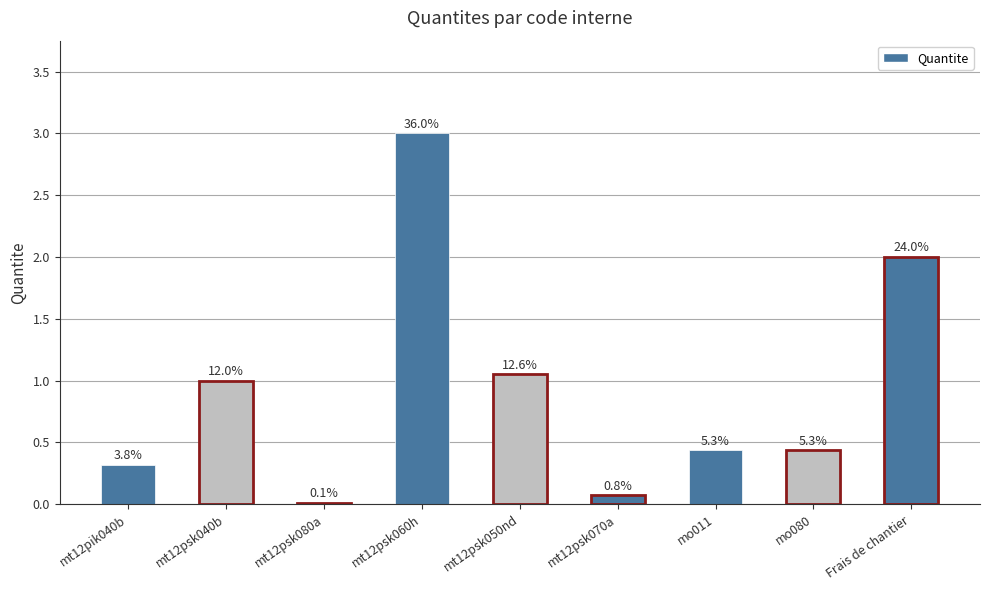

List the labels in order of value, smallest first.

mt12psk080a, mt12psk070a, mt12pik040b, mo011, mo080, mt12psk040b, mt12psk050nd, Frais de chantier, mt12psk060h